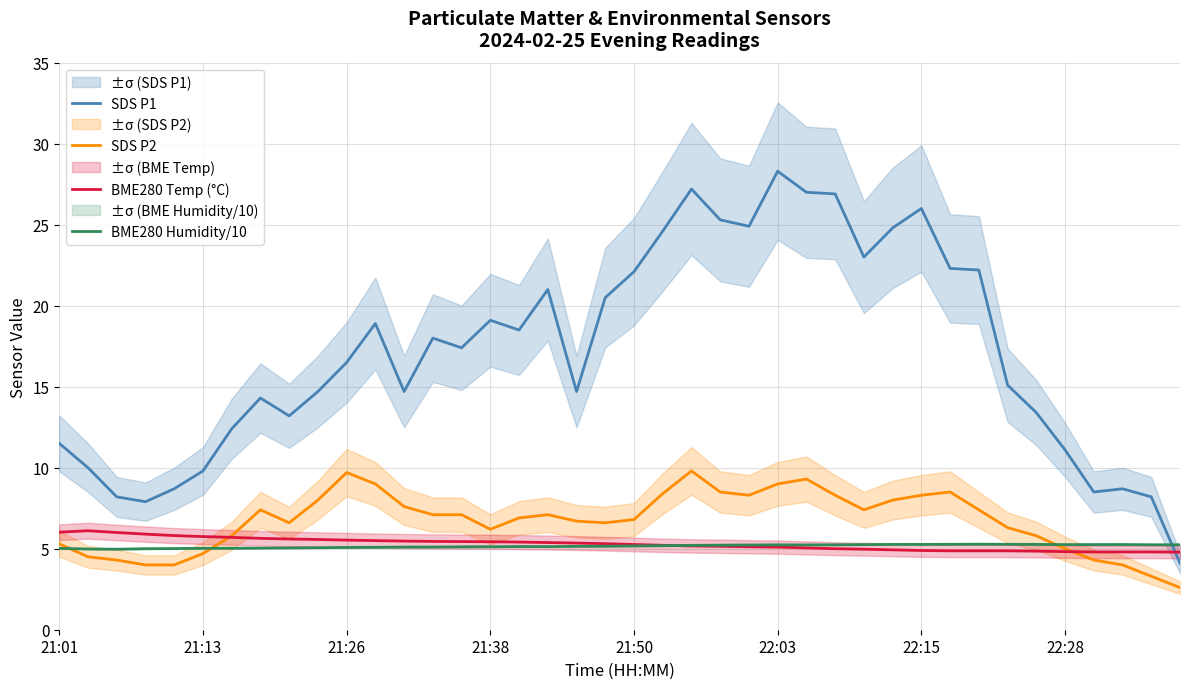

The SDS P1 series shows 5.6 at 21:50. True or false?

False